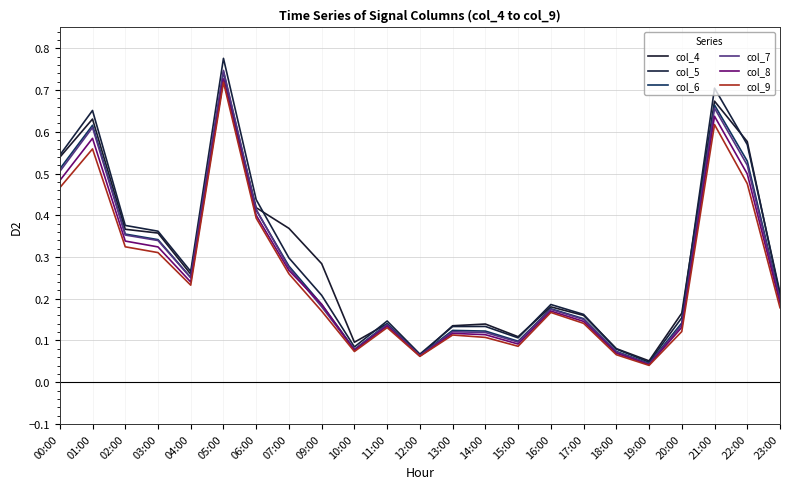

The value of col_4 at 13:00 is 0.1. True or false?

True